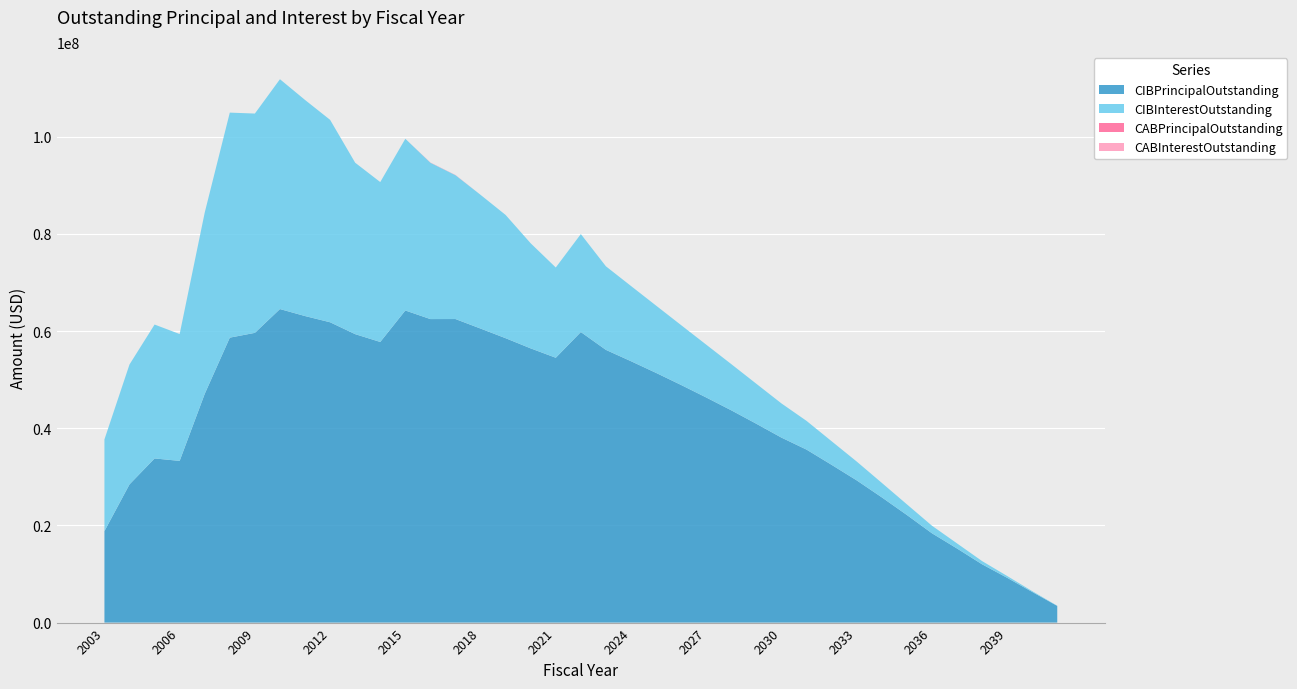

Reading left to right, what are all the values shown in this chart?

CIBPrincipalOutstanding: 18825000.0	28450000.0	33790000.0	33285000.0	47085000.0	58655000.0	59640000.0	64540000.0	63100000.0	61820000.0	59375000.0	57765000.0	64245000.0	62475000.0	62485000.0	60525000.0	58540000.0	56445000.0	54515000.0	59810000.0	56135000.0	53805000.0	51400000.0	48910000.0	46340000.0	43695000.0	40925000.0	38080000.0	35610000.0	32475000.0	29280000.0	25790000.0	22160000.0	18395000.0	15260000.0	12005000.0	9225000.0	6315000.0	3425000.0
CIBInterestOutstanding: 18873743.1	24682486.7	27560224.3	26110654.2	37320786.7	46320737.5	45141304.3	47308283.2	44483250.6	41667573.1	35288303.1	32912888.1	35345462.7	32183873.9	29612335.6	27524428.3	25368884.5	21627930.3	18581003.2	20164356.8	17202269.0	15480981.5	13850244.0	12315331.5	10871319.0	9508956.4	8229743.9	7035006.4	5914268.9	4859903.2	3879481.4	2980603.2	2195968.8	1559078.2	1053784.4	664778.2	374721.9	165278.1	40671.9
CABPrincipalOutstanding: 0.0	0.0	0.0	0.0	0.0	0.0	0.0	0.0	0.0	0.0	0.0	0.0	0.0	5000.0	5000.0	0.0	0.0	0.0	0.0	0.0	0.0	0.0	0.0	0.0	0.0	0.0	0.0	0.0	0.0	0.0	0.0	0.0	0.0	0.0	0.0	0.0	0.0	0.0	0.0
CABInterestOutstanding: 0.0	0.0	0.0	0.0	0.0	0.0	0.0	0.0	0.0	0.0	0.0	0.0	0.0	50000.0	50000.0	0.0	0.0	0.0	0.0	0.0	0.0	0.0	0.0	0.0	0.0	0.0	0.0	0.0	0.0	0.0	0.0	0.0	0.0	0.0	0.0	0.0	0.0	0.0	0.0